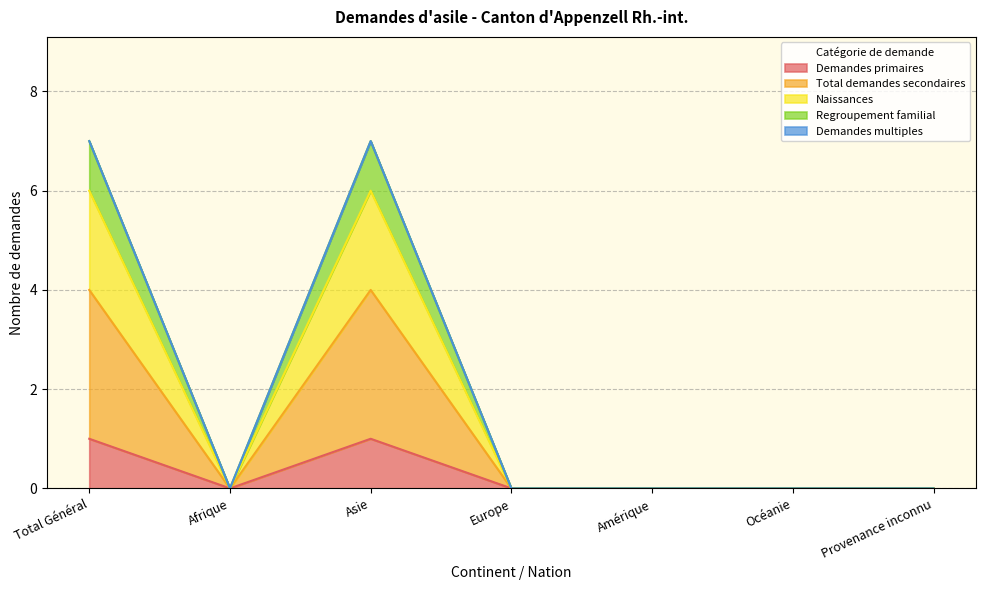

How many lines are shown in the chart?

5